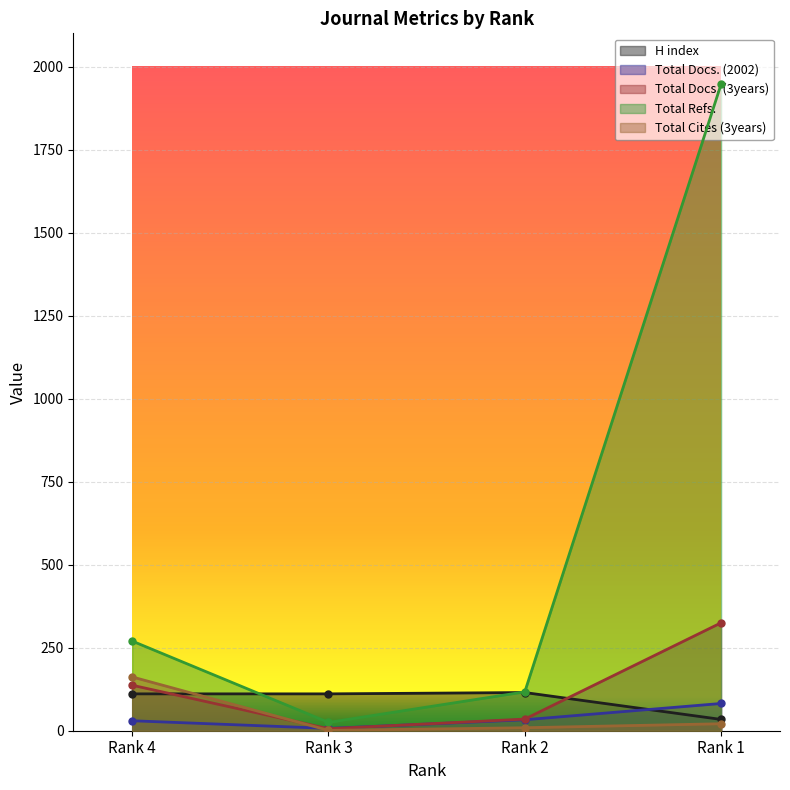

At which category does Total Docs. (2002) reach its first local valley?

Rank 3